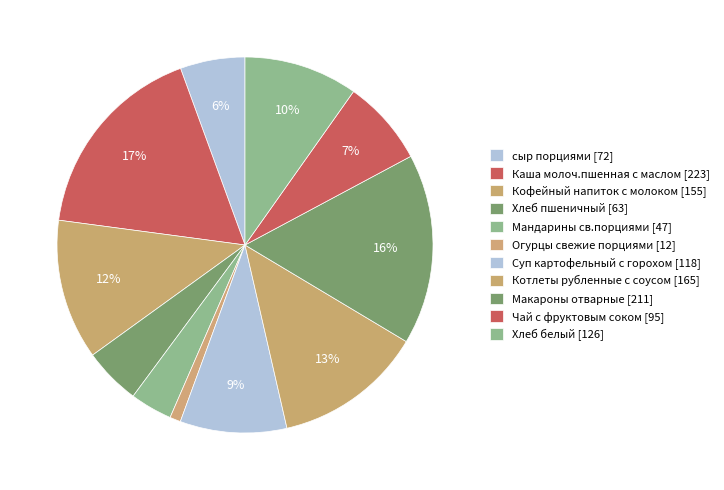

What is the largest slice in the pie chart?

Каша молоч.пшенная с маслом